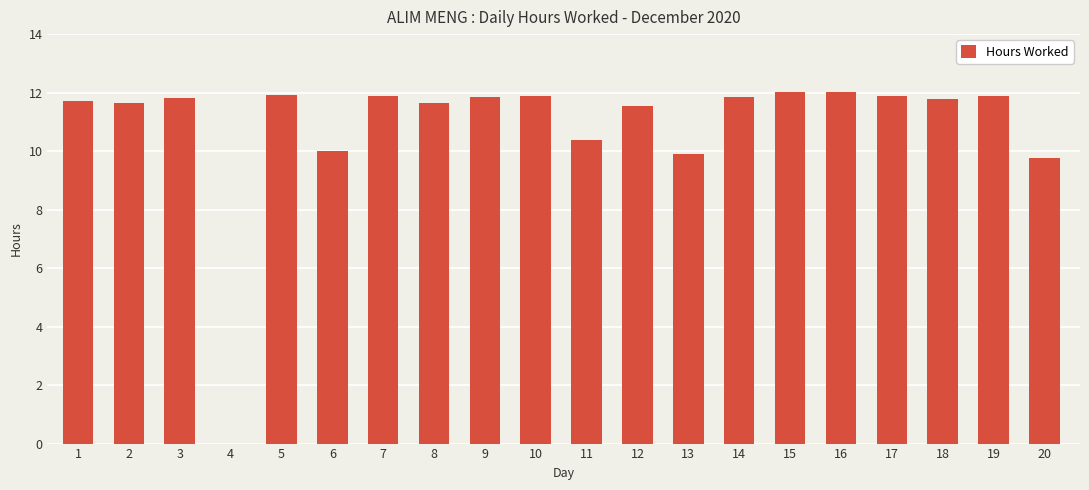

How many values exceed 11?

15